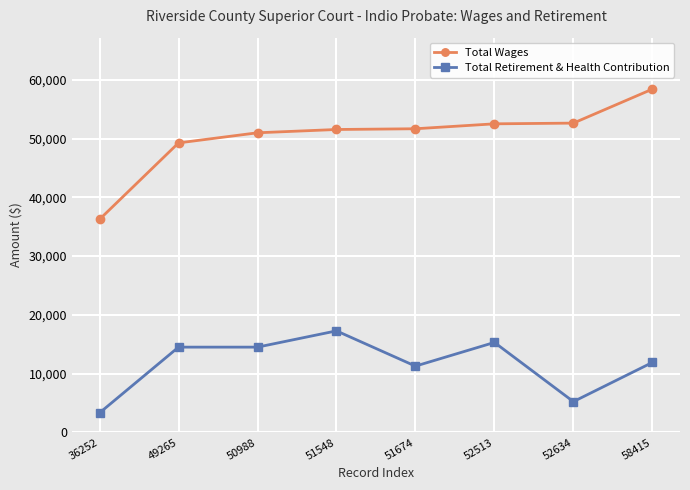

Rank the series by their maximum value, from highest to lowest.

Total Wages, Total Retirement & Health Contribution